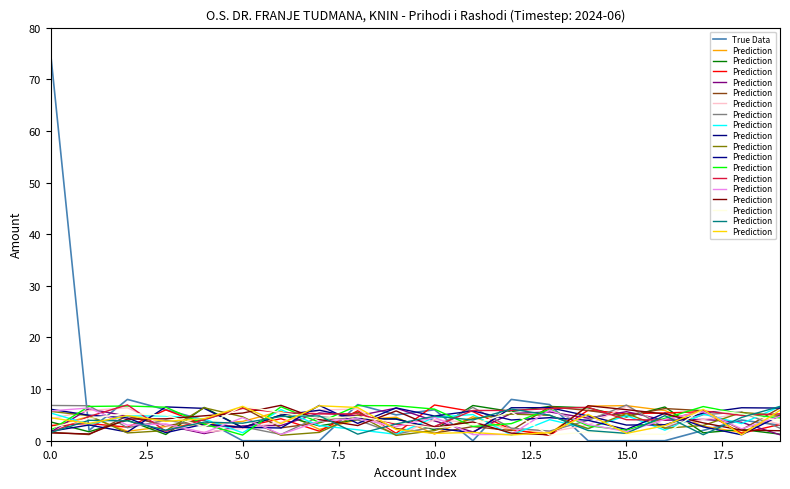

The value of True Data at 19 is 3.0. True or false?

True